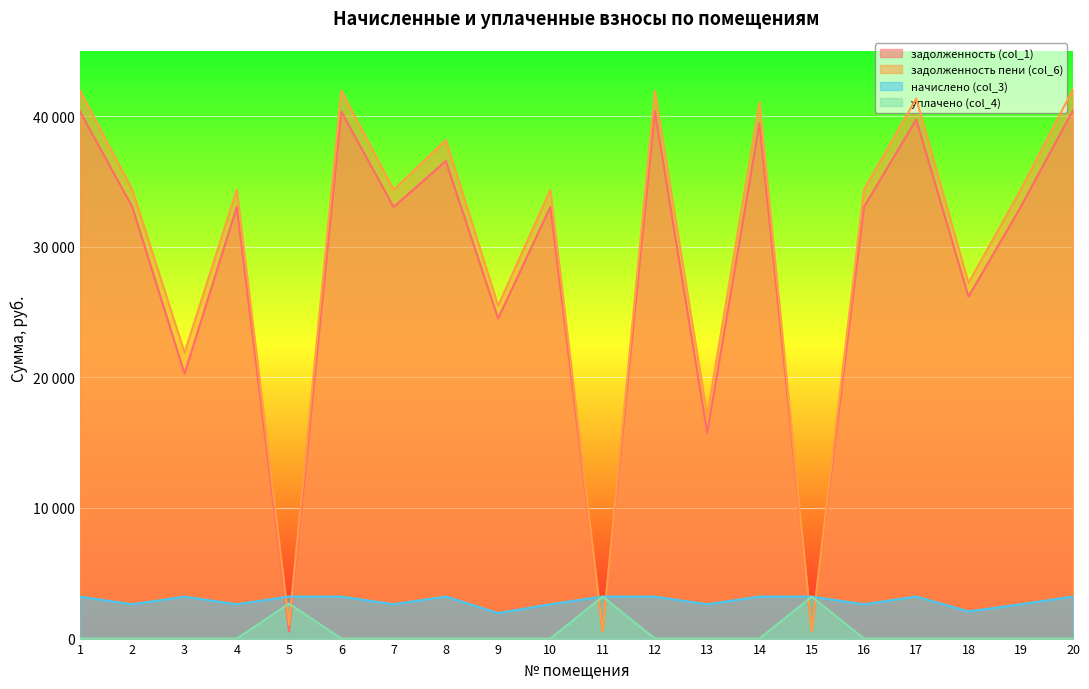

True or false: уплачено (col_4) and начислено (col_3) cross at least once.

False